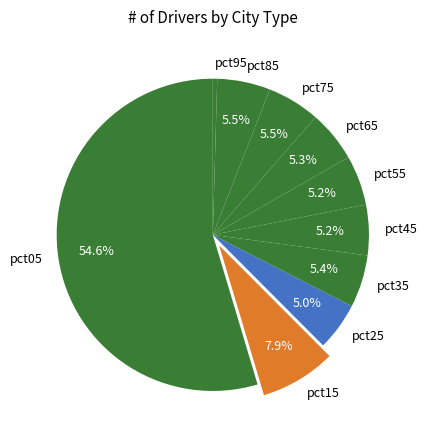

Does pct25 account for over 50% of the chart?

No